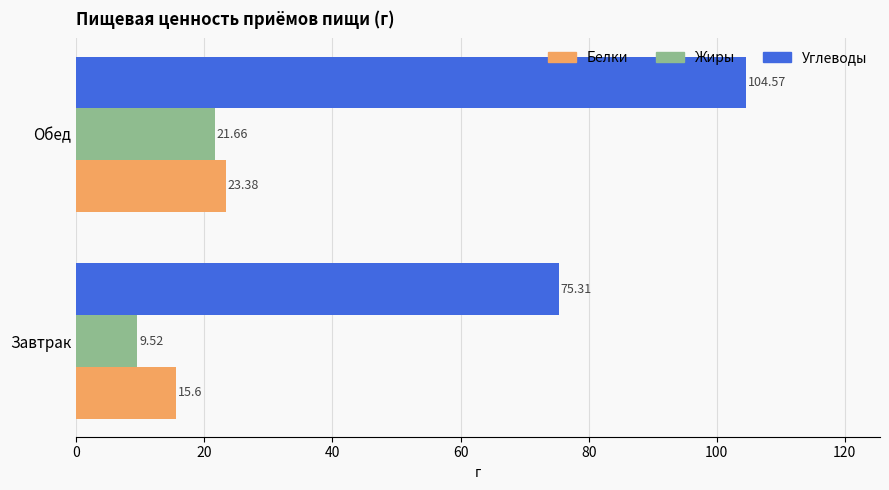

How many data points in Жиры are above 21?

1